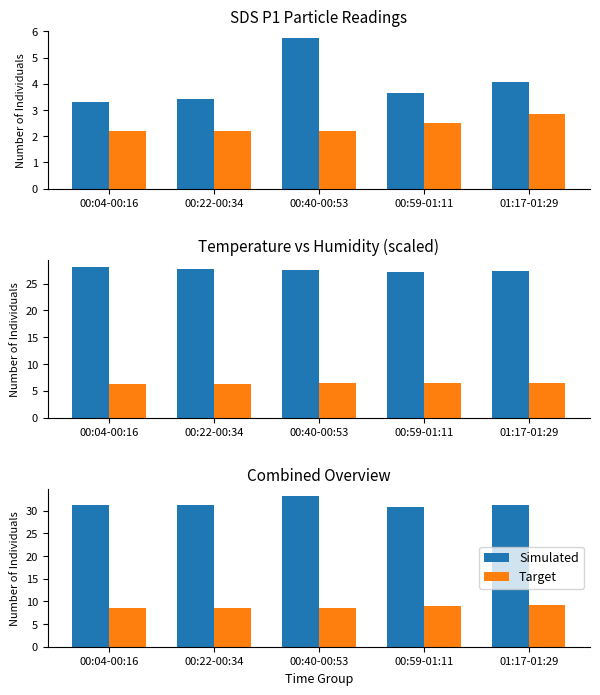

How many data points in Simulated are above 31?

4